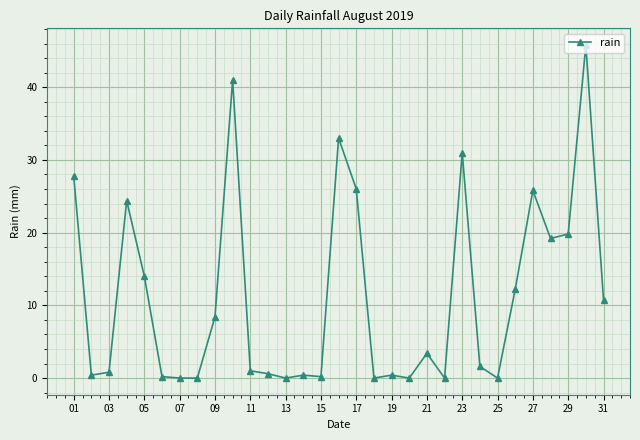

What is the greatest value displayed?

45.8